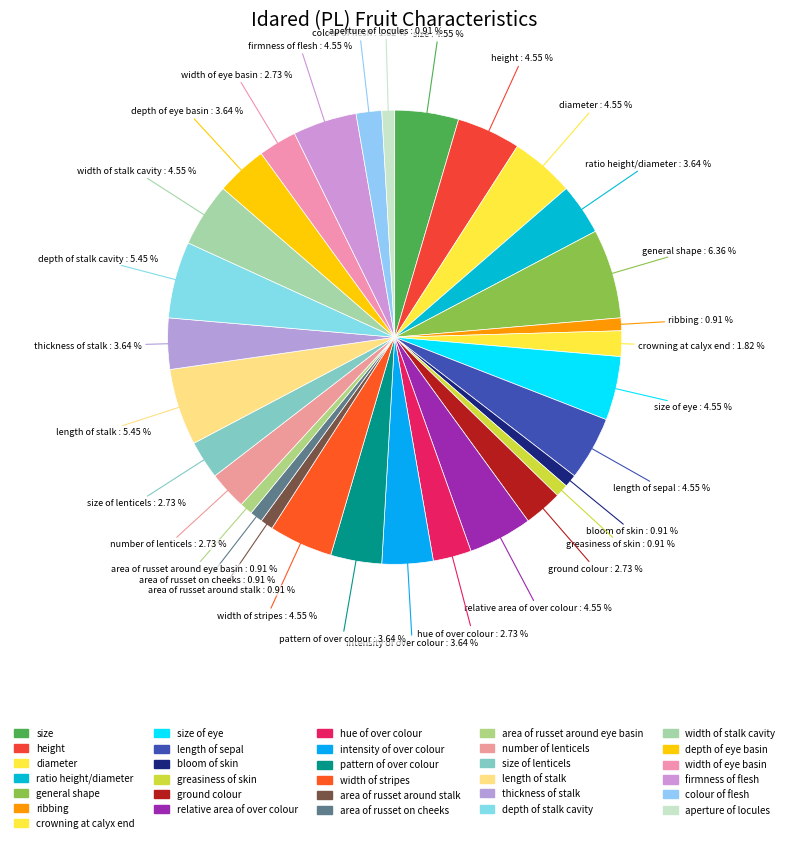

Count the number of slices in the pie.

31